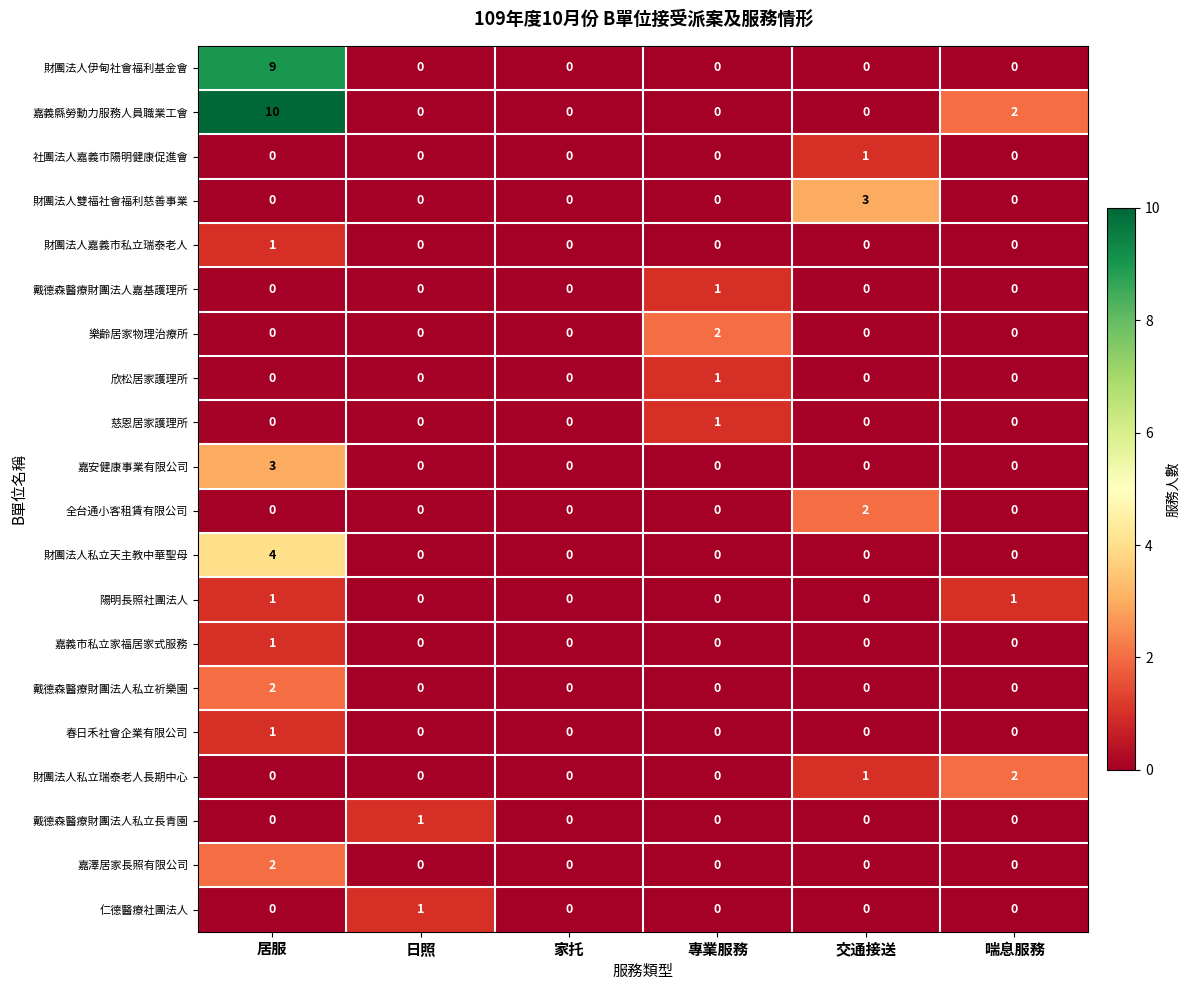

At which category is the sum across all series the highest?

居服